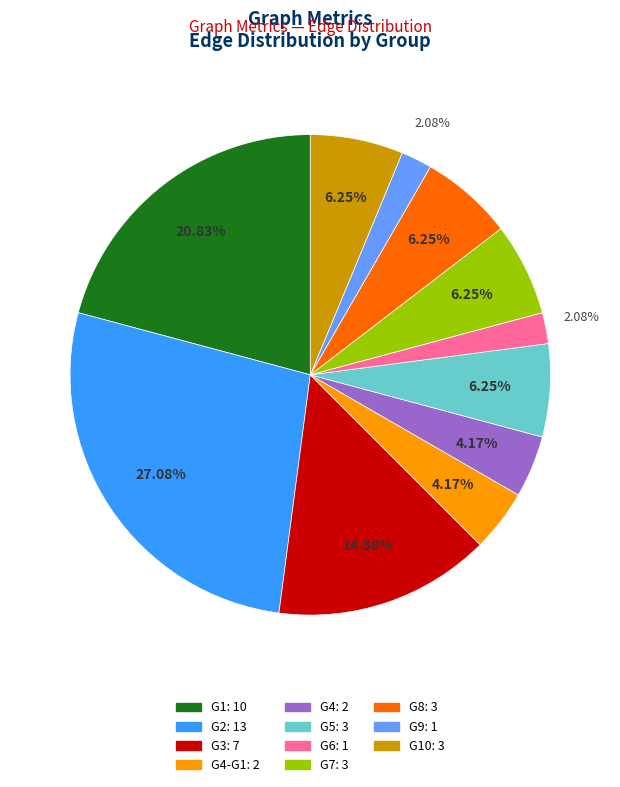

Is there any slice that represents more than half of the pie?

No